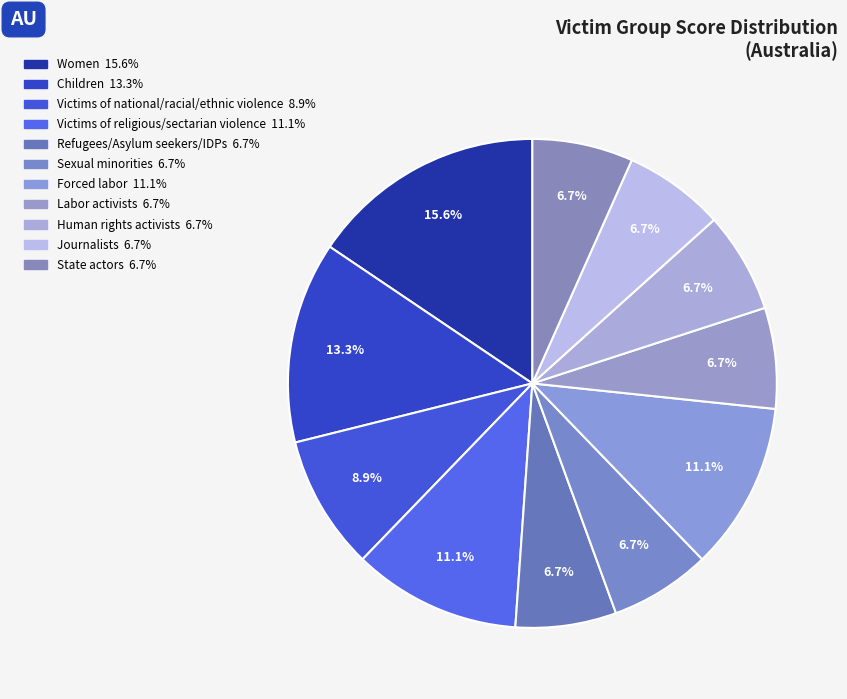

How much of the chart is everything except Women?

84.4%